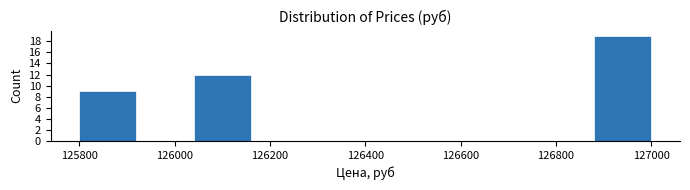

What is the height of the bar covering 126880 to 127000 on the x-axis? The values are not printed on the chart, so give them approximately, as read against the axis.

19